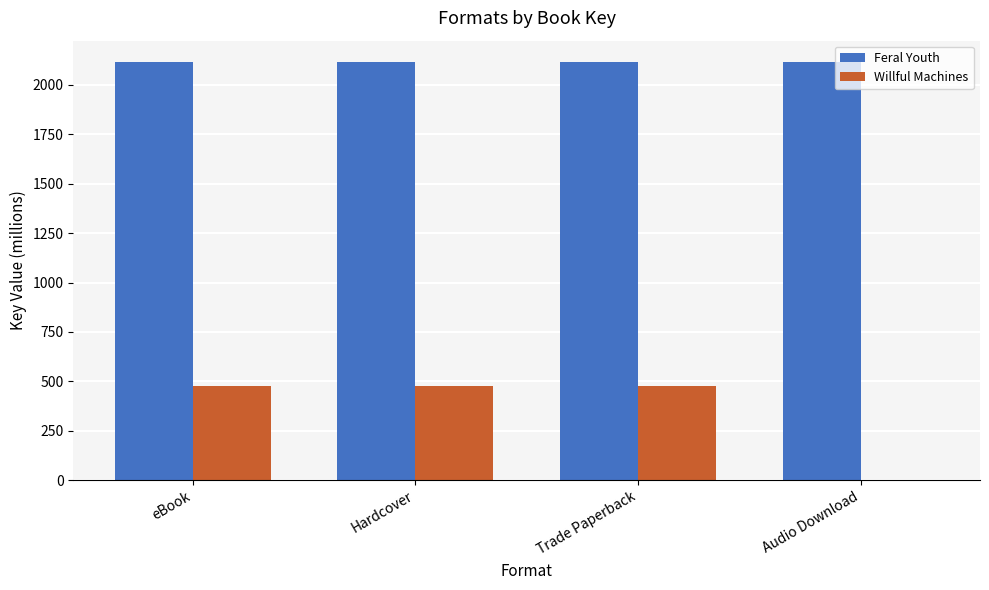

Is it true that Feral Youth equals 2807.3 at eBook?

False